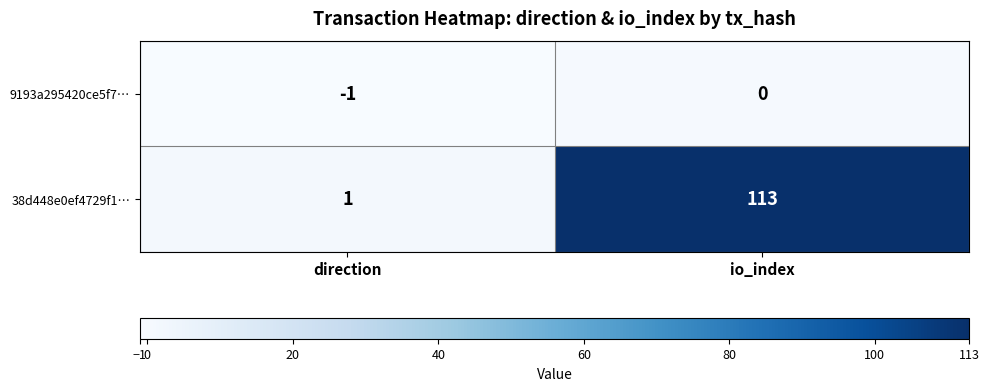

What is the sum of all 38d448e0ef4729f1… values?

114